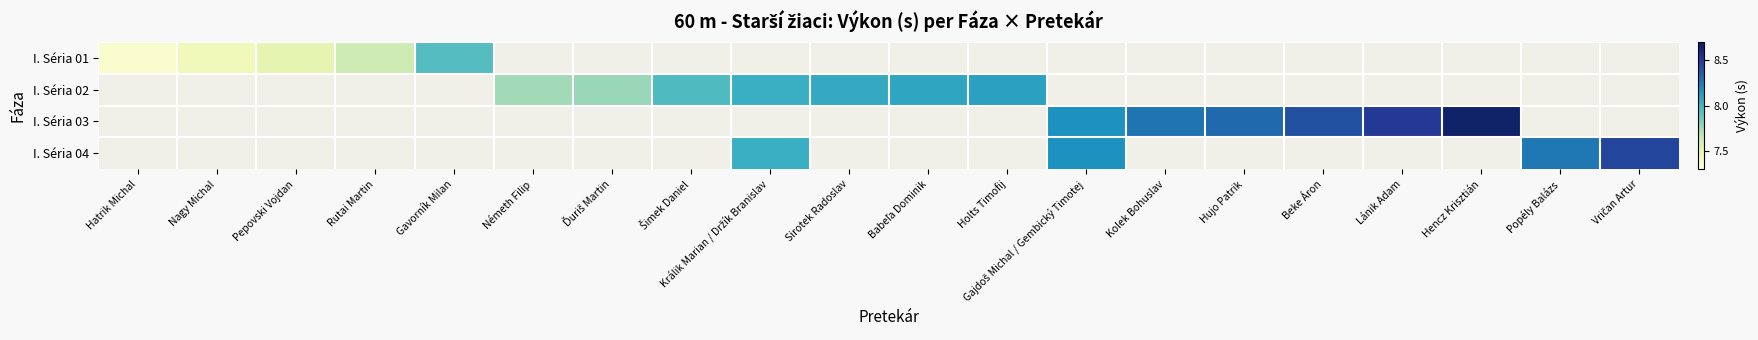

What is the difference between the maximum and minimum values in the I. Séria 01 series?

0.6